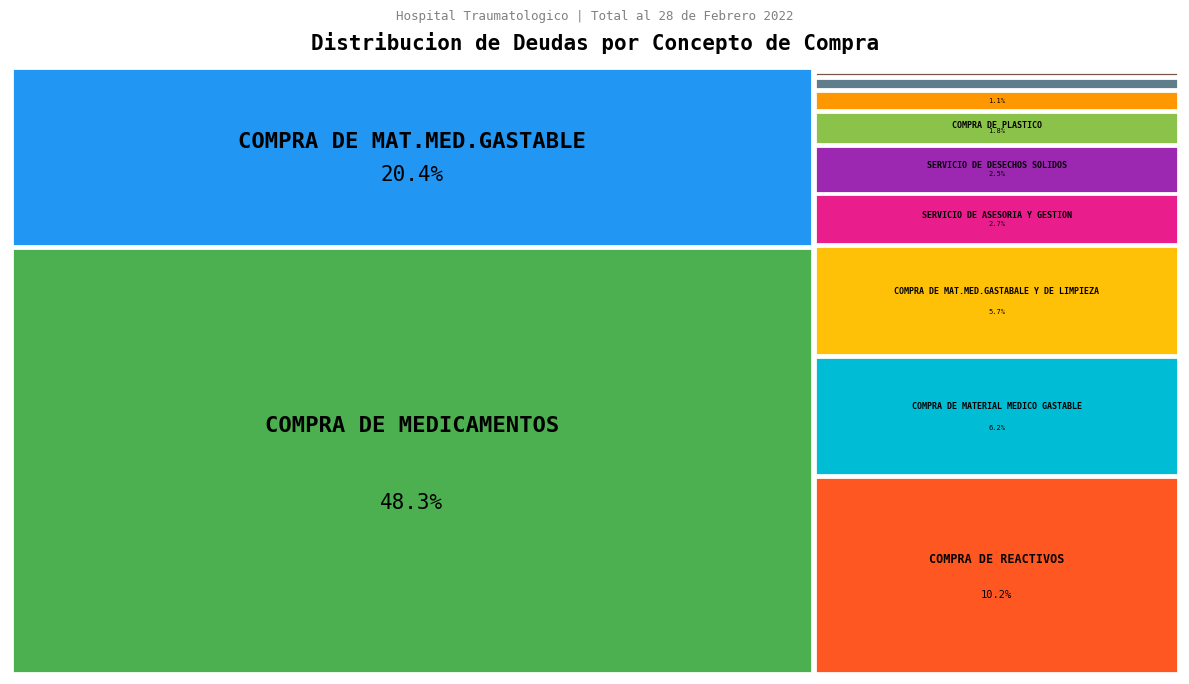

What is the largest slice in the pie chart?

COMPRA DE MEDICAMENTOS